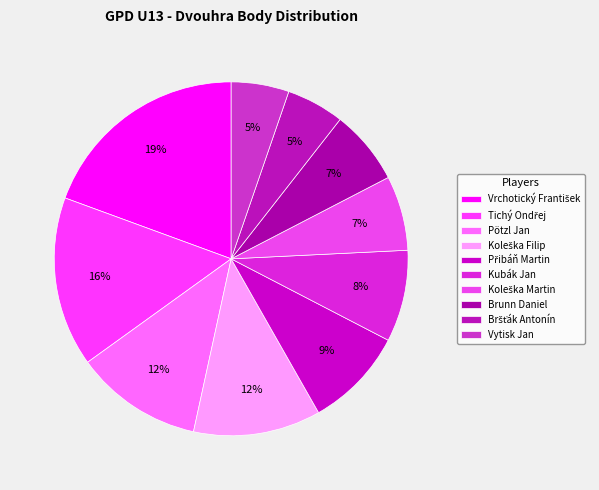

How many segments does this pie chart have?

10